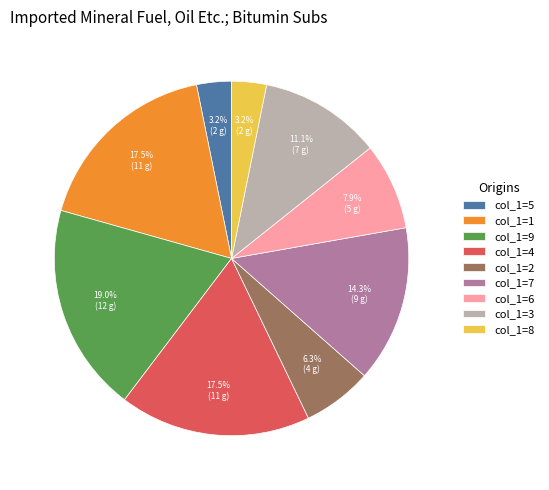

Is col_1=4 the majority of the pie?

No